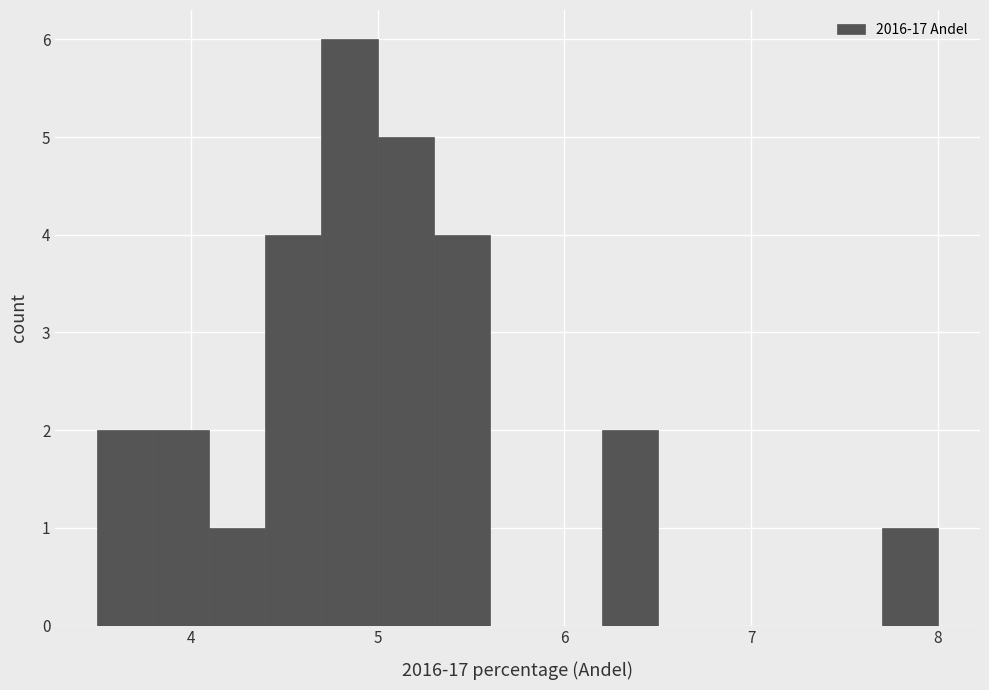

Around what value on the x-axis is the tallest bar? Give the approximate position of its centre, as read against the axis.

4.9